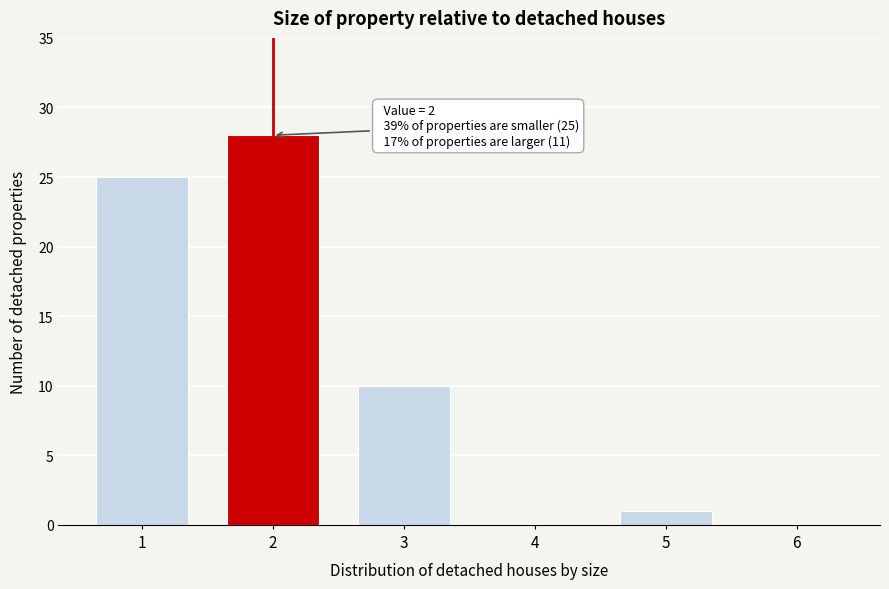

Reading left to right, extract all data points from this chart.

1=25	2=28	3=10	4=0	5=1	6=0